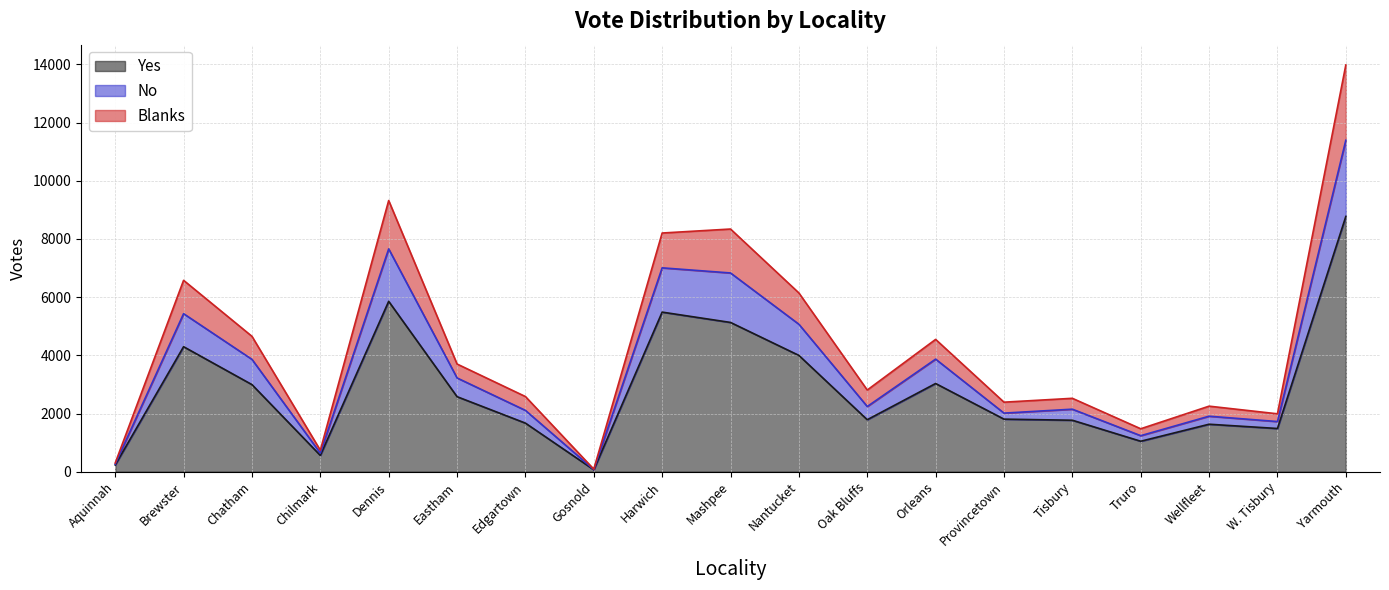

Where is the first local minimum for Blanks?

Chilmark